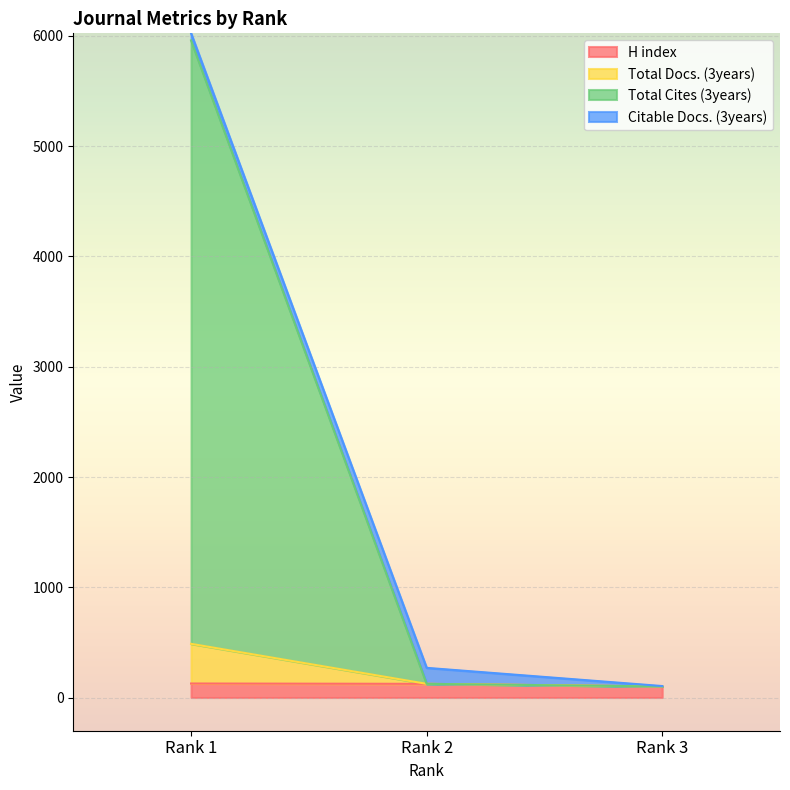

How many data points in H index are above 124?

1